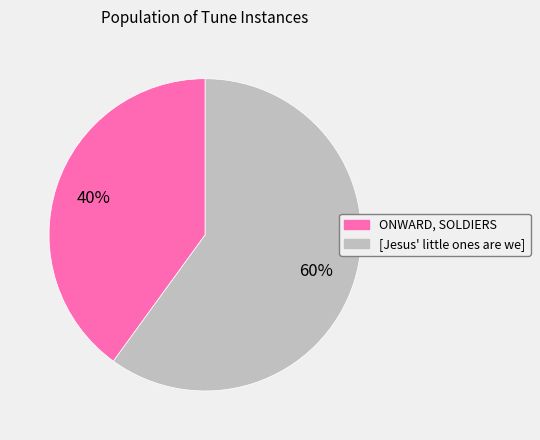

What is the largest slice in the pie chart?

[Jesus' little ones are we]